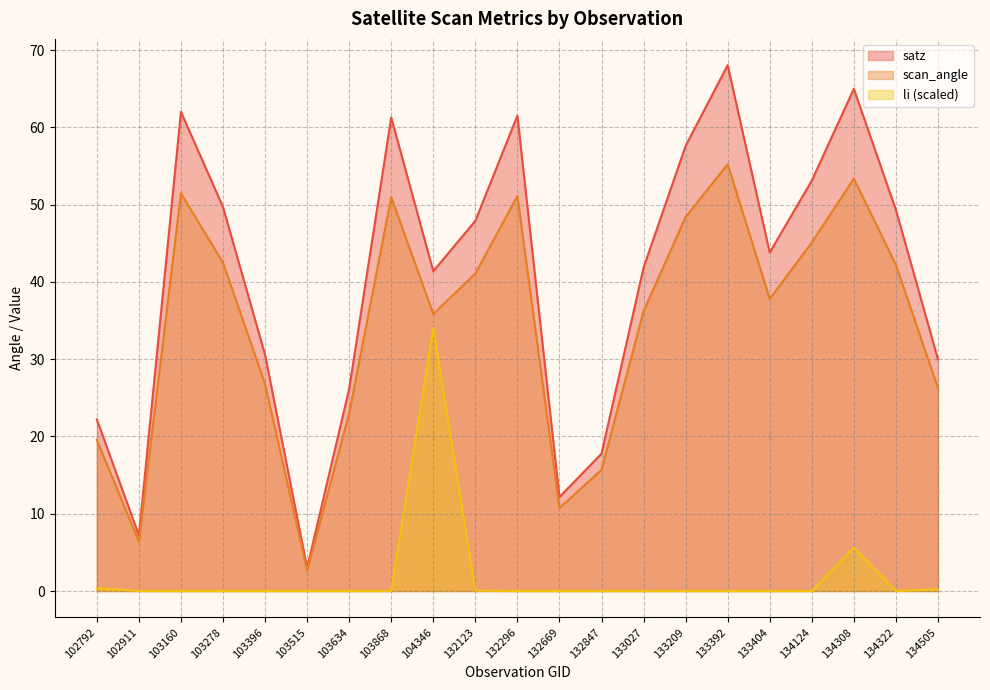

Does the chart display data point markers on the line(s)?

No